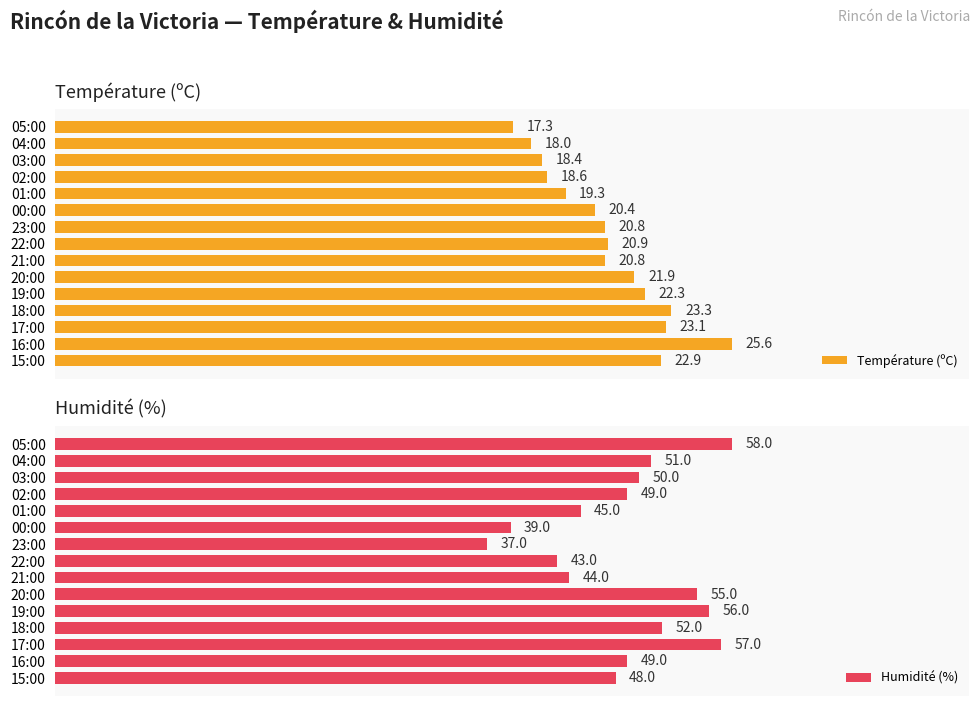

How many groups of bars are there?

15